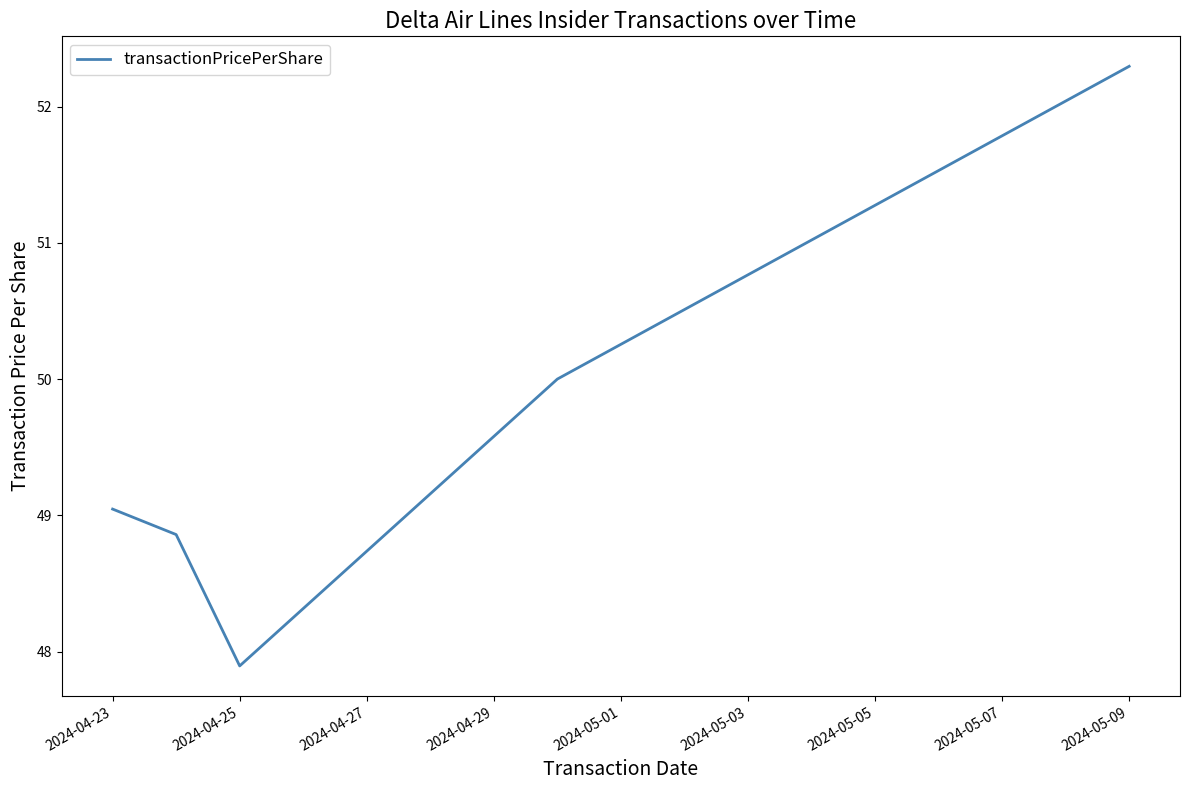

What is the greatest value displayed?

52.3